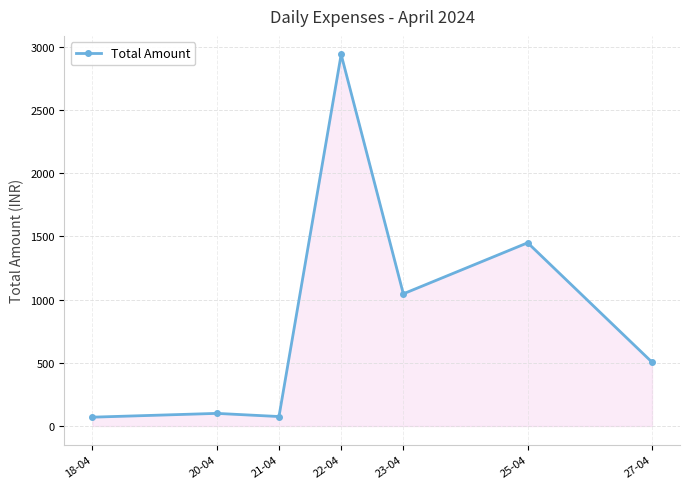

At which label is the value closest to 1505?

25-04